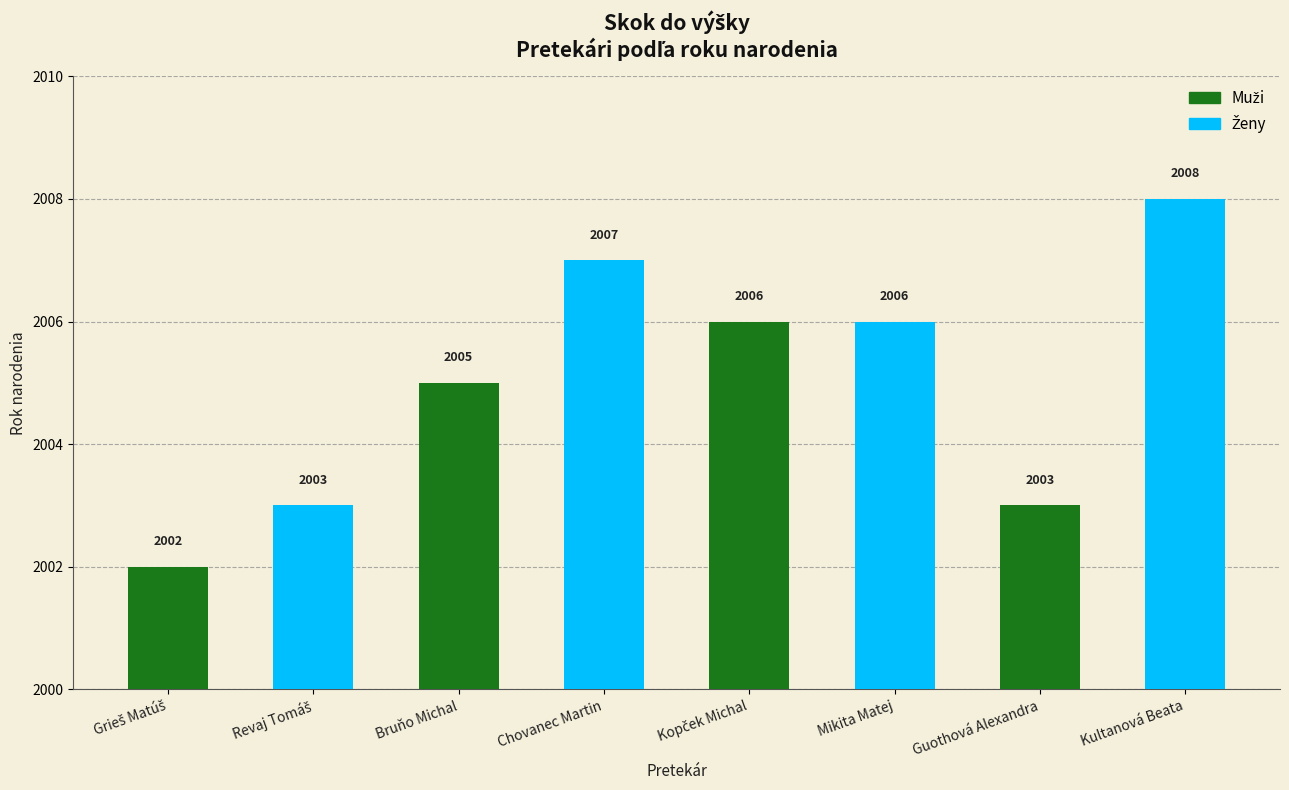

What is the change in value from Grieš Matúš to Kultanová Beata?

+6